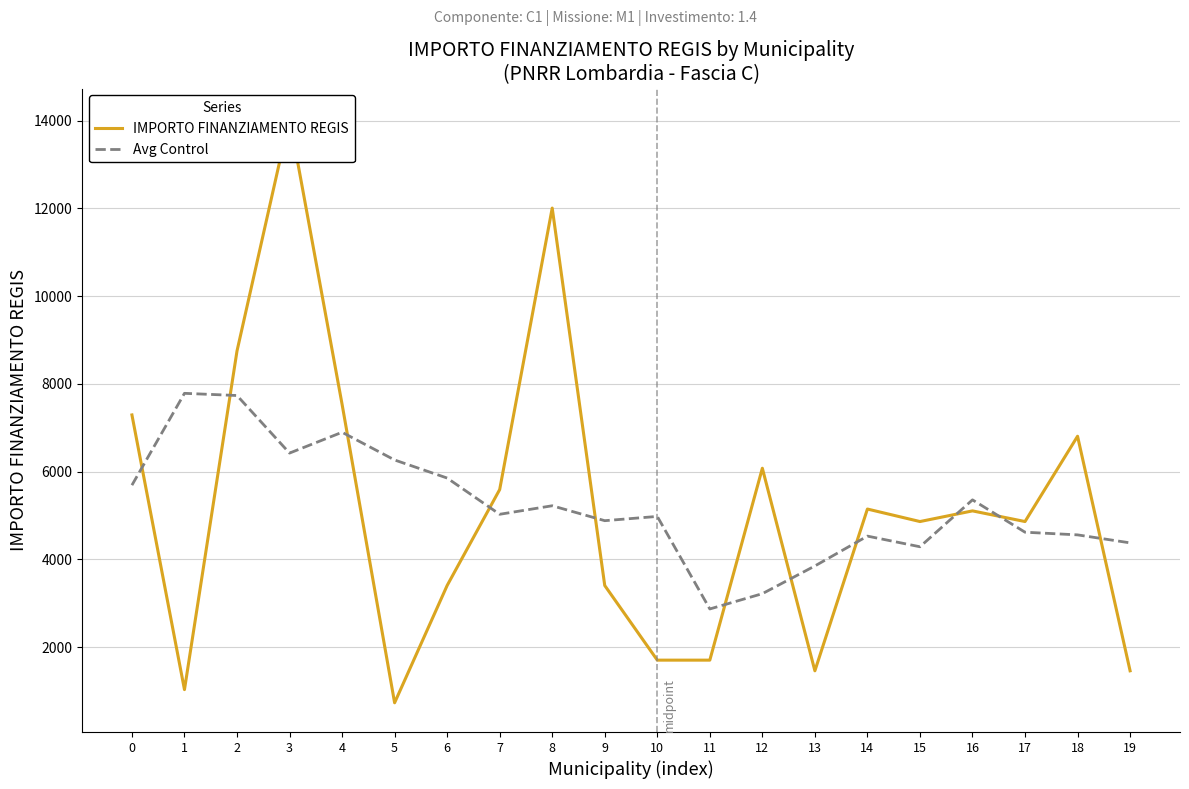

What value does the IMPORTO FINANZIAMENTO REGIS series have at 19?

1458.0